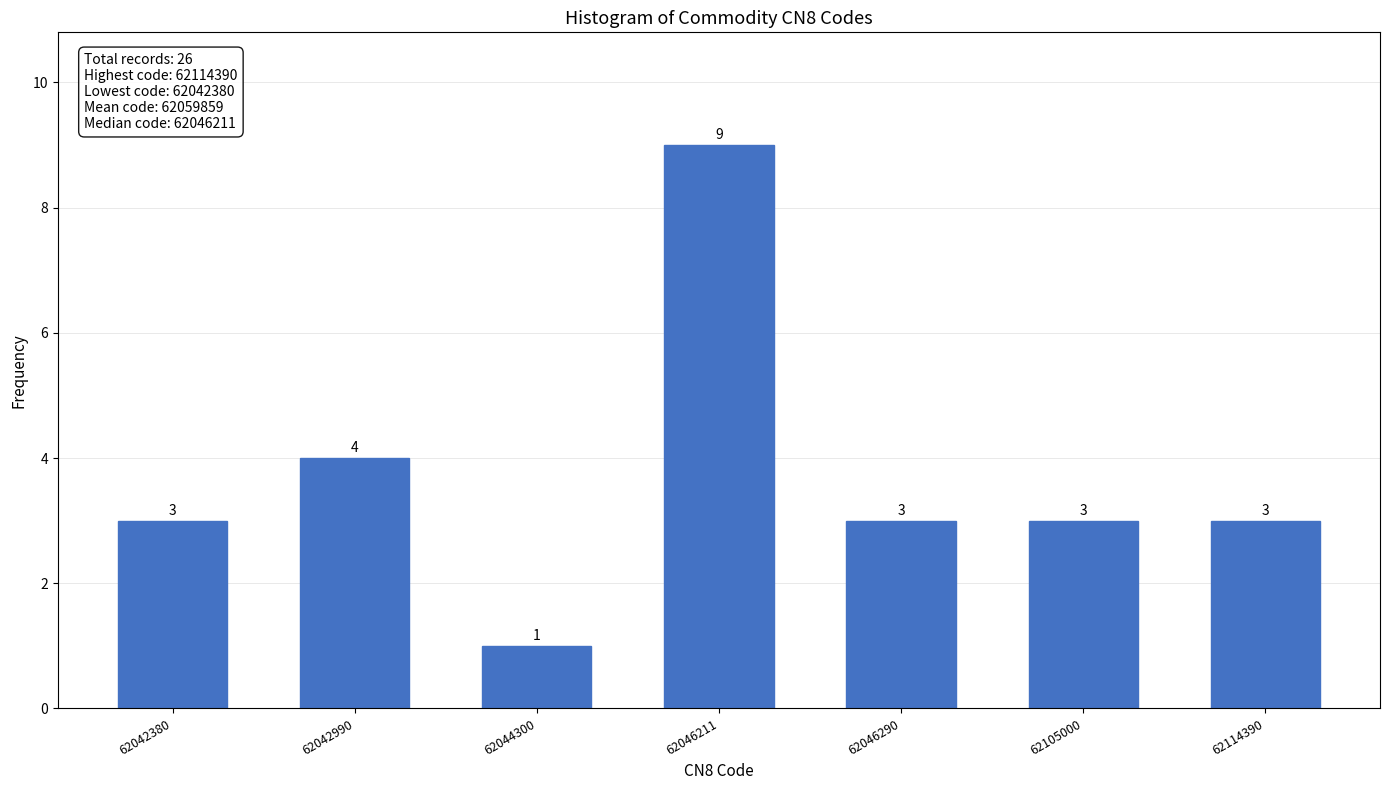

Reading left to right, what are all the values shown in this chart?

62042380=3	62042990=4	62044300=1	62046211=9	62046290=3	62105000=3	62114390=3